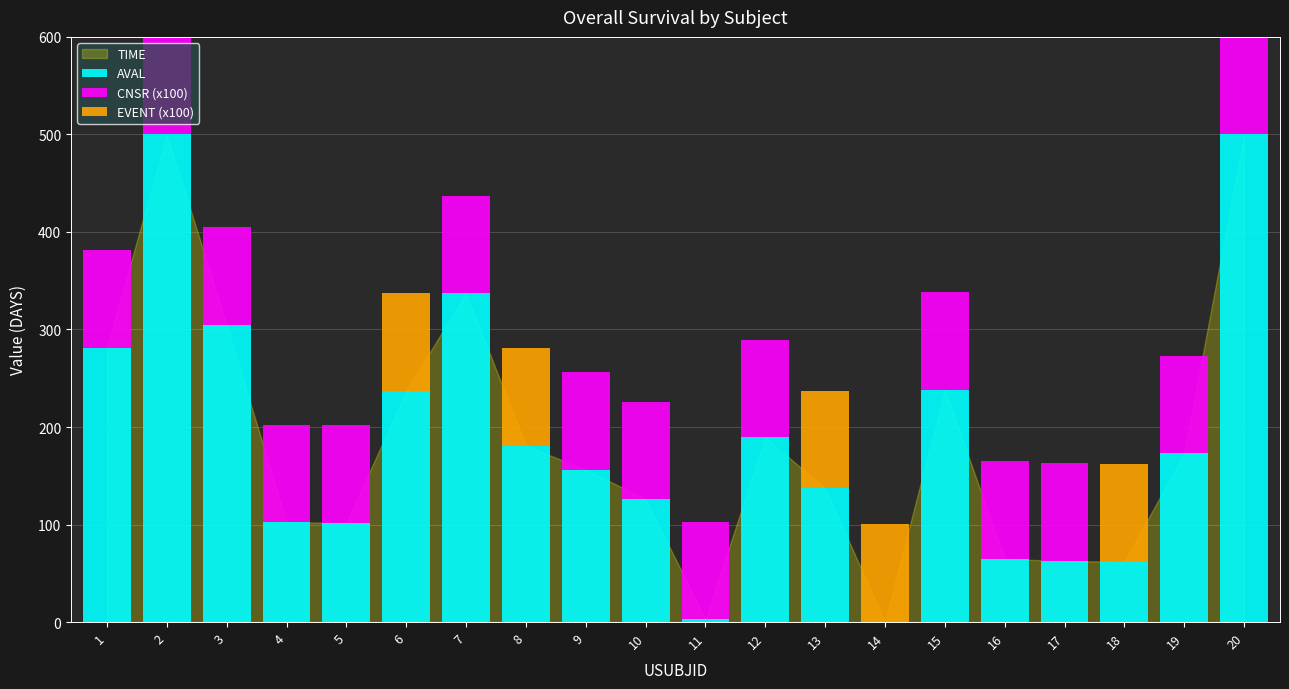

What is the maximum value for AVAL?

500.0